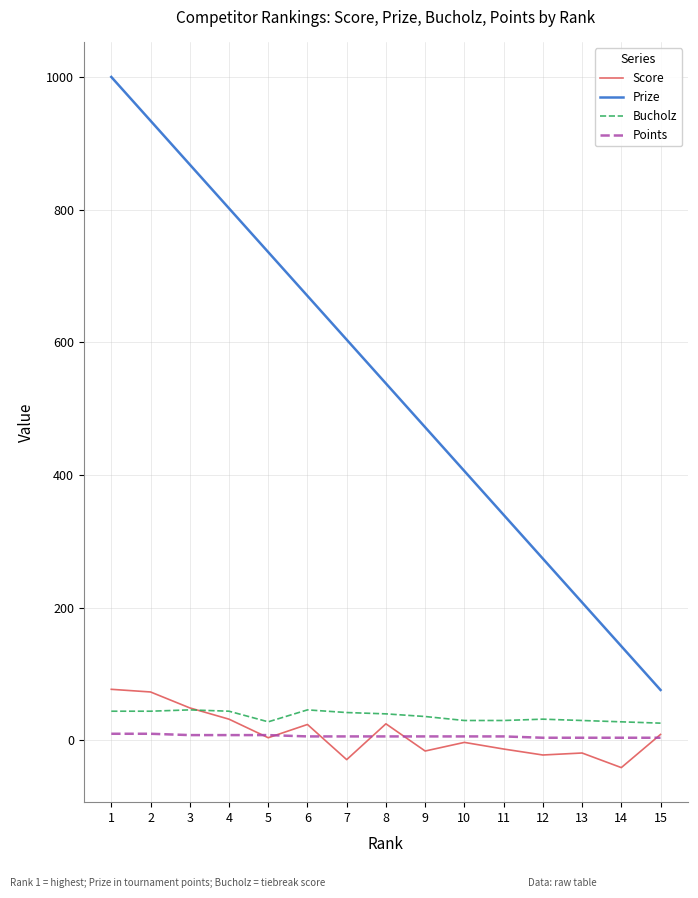

True or false: Bucholz and Prize intersect in this chart.

False